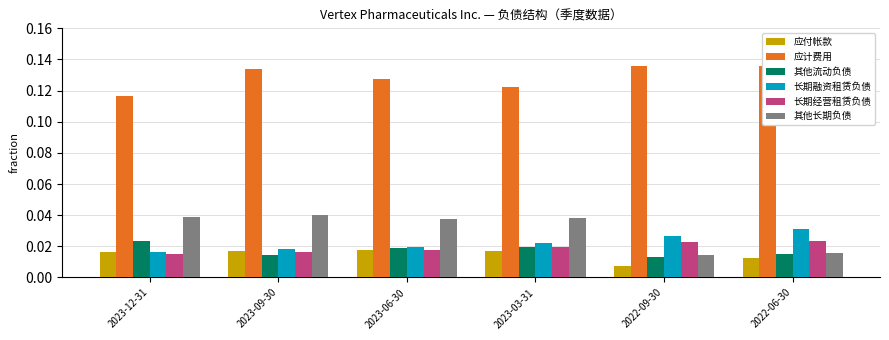

The 长期经营租赁负债 series shows 0.0 at 2022-06-30. True or false?

True